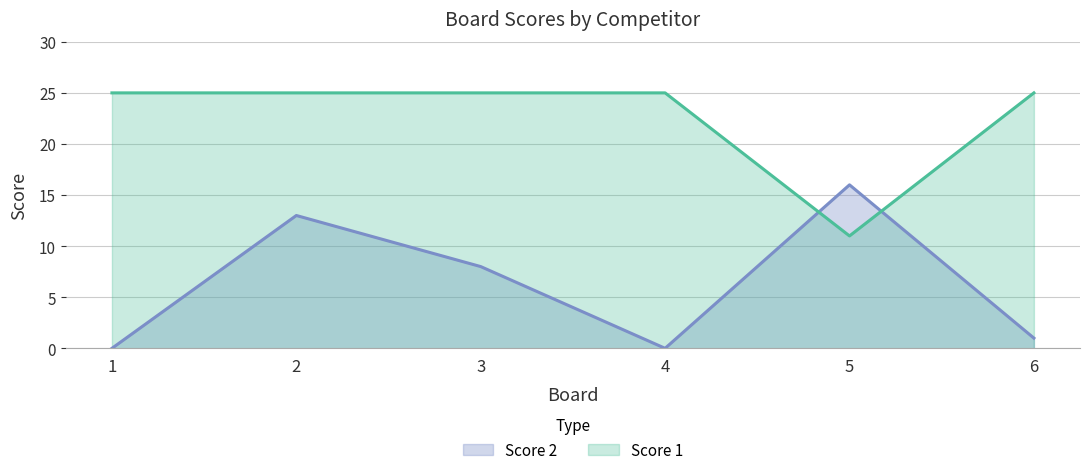

At how many categories does at least one series exceed 22?

5